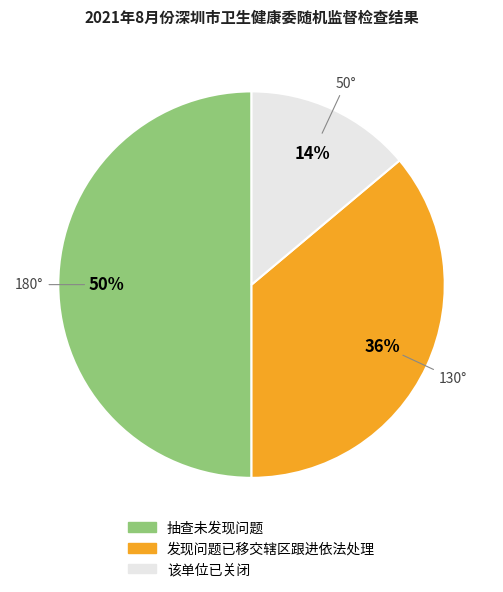

Which category has the smallest portion of the pie?

该单位已关闭